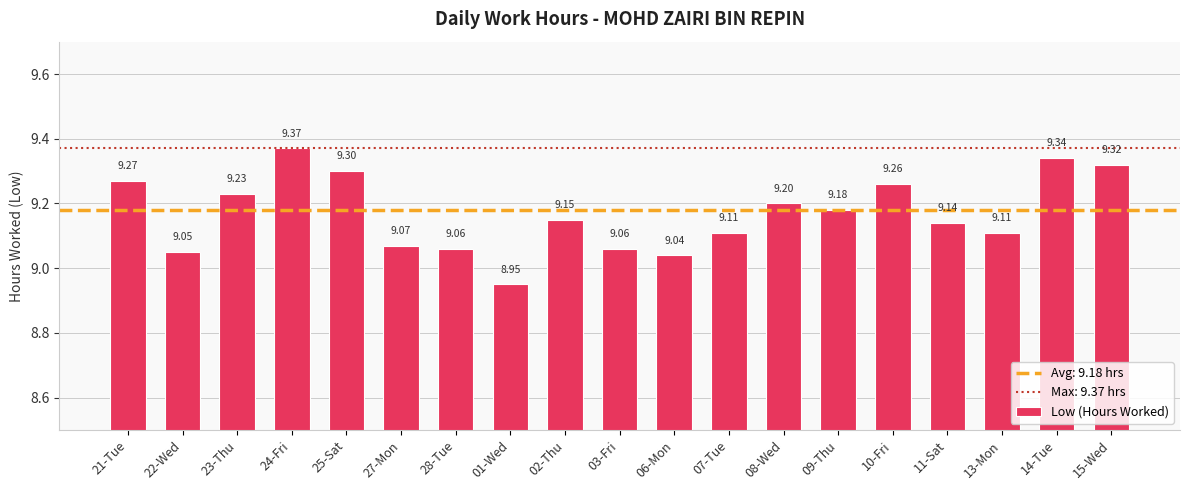

What is the difference between the second highest and second lowest values?

0.3